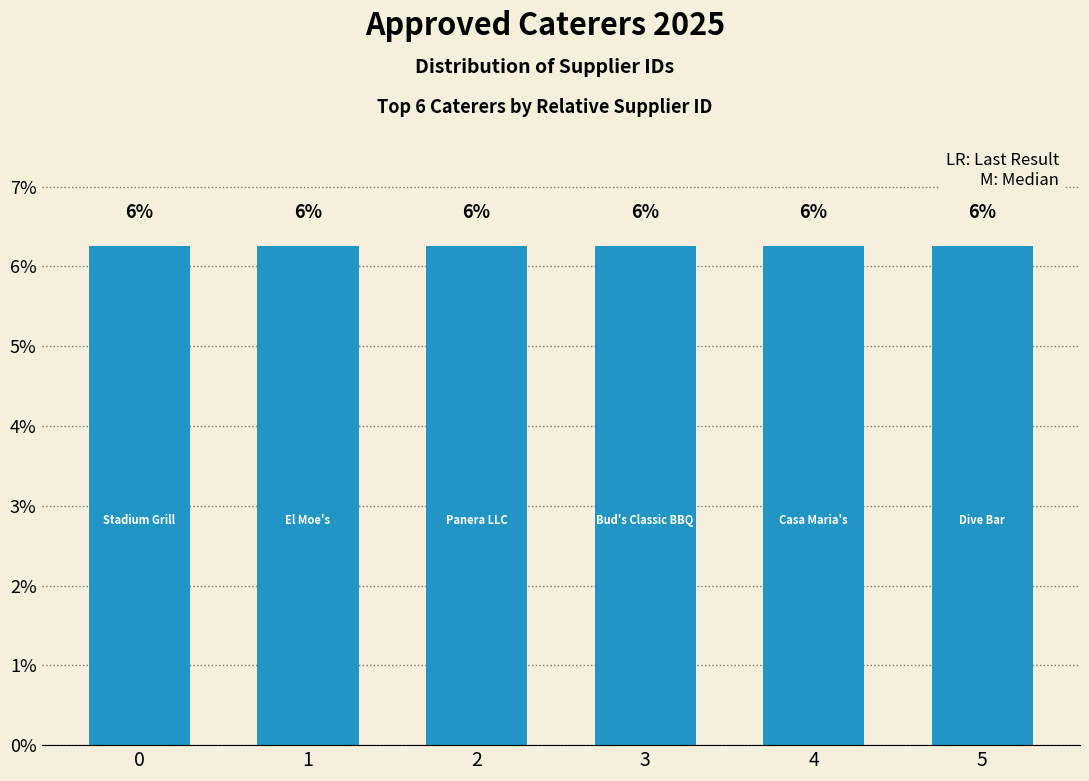

Reading left to right, transcribe all the data shown in this chart.

0=6.3	1=6.3	2=6.3	3=6.3	4=6.3	5=6.3